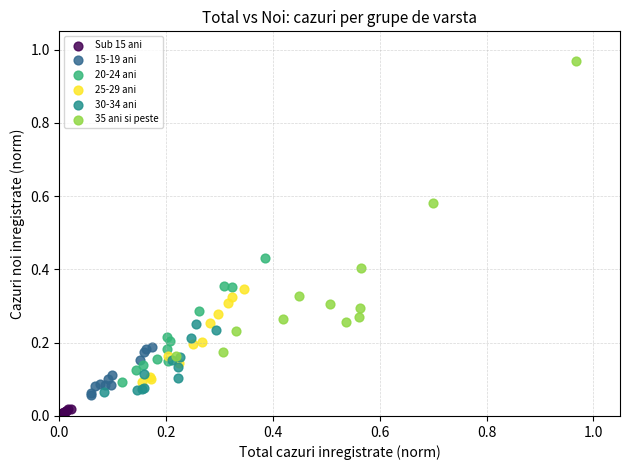

What are all the series names shown in the legend?

Sub 15 ani, 15-19 ani, 20-24 ani, 25-29 ani, 30-34 ani, 35 ani si peste